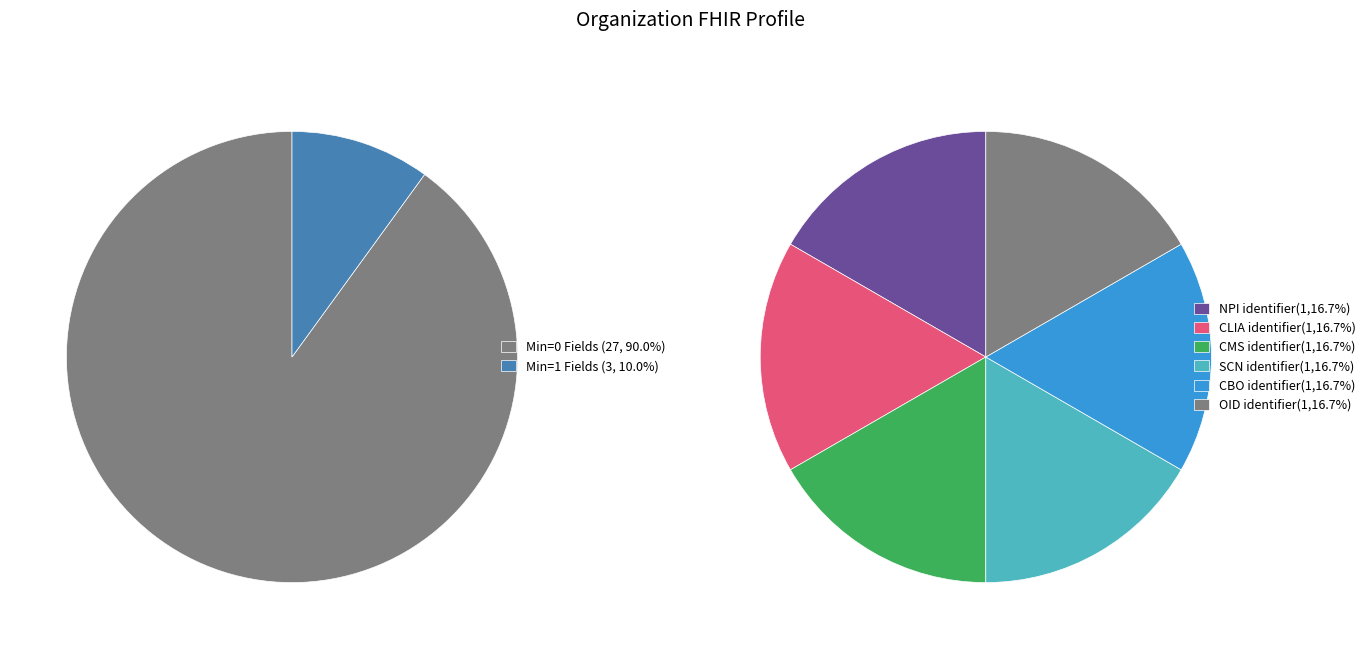

What percentage is NOT represented by Organization.name(Min=1)?

100.0%